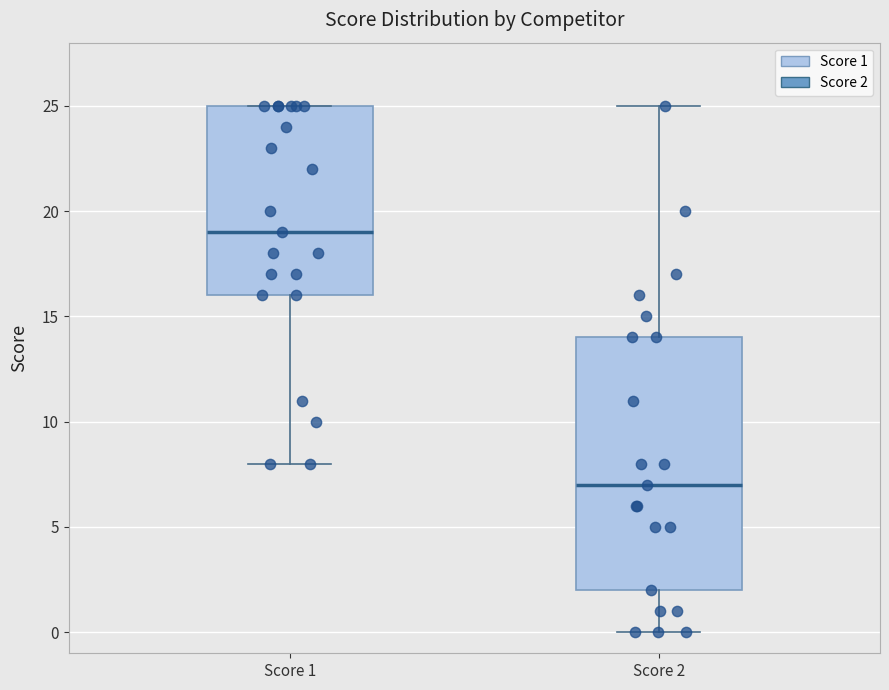

Reading left to right, read every box against the y-axis: the position of its median line, the range the box covers, and the ends of its whiskers. The values are not printed on the chart, so give them approximately, as read against the axis.

Score 1: median 19, box 16 to 25, whiskers 8 to 25
Score 2: median 7, box 2 to 14, whiskers 0 to 25